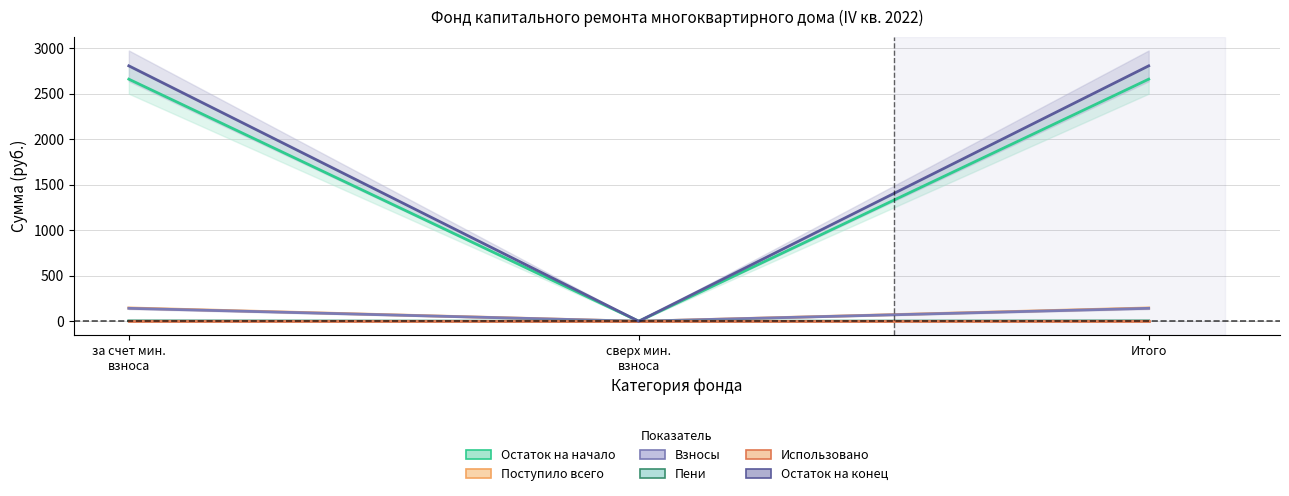

What is the value of the Взносы point at the 3rd from the left?

141.9